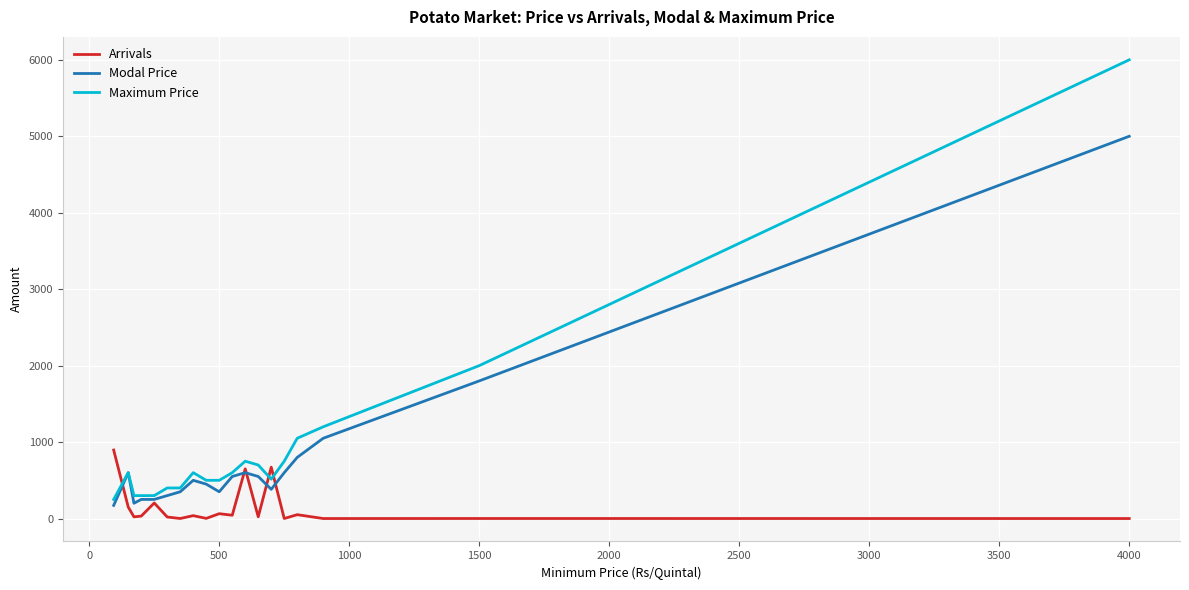

What is the minimum value for Modal Price?

172.0